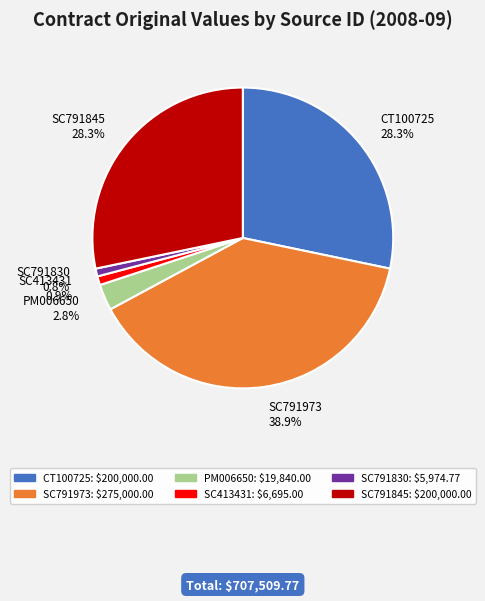

The SC791845 slice represents 28% of the pie. True or false?

True